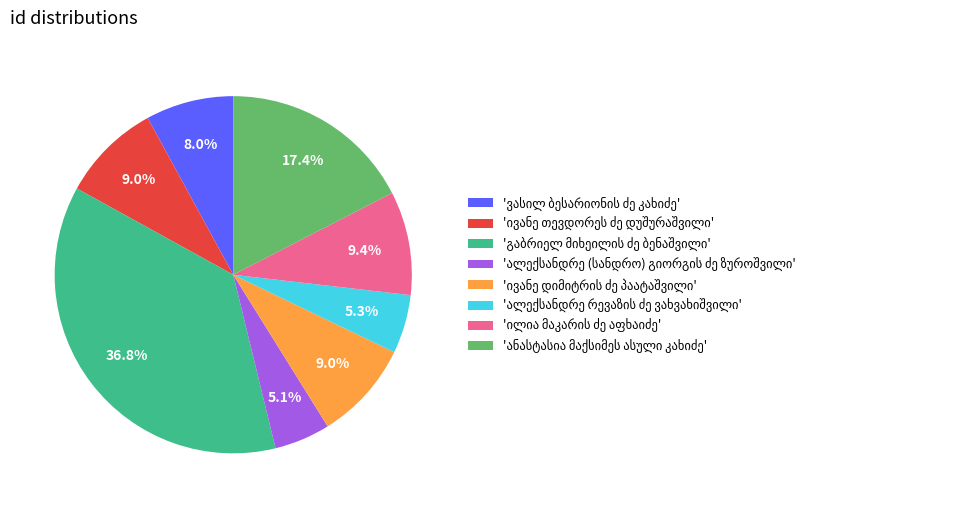

Is there any slice that represents more than half of the pie?

No